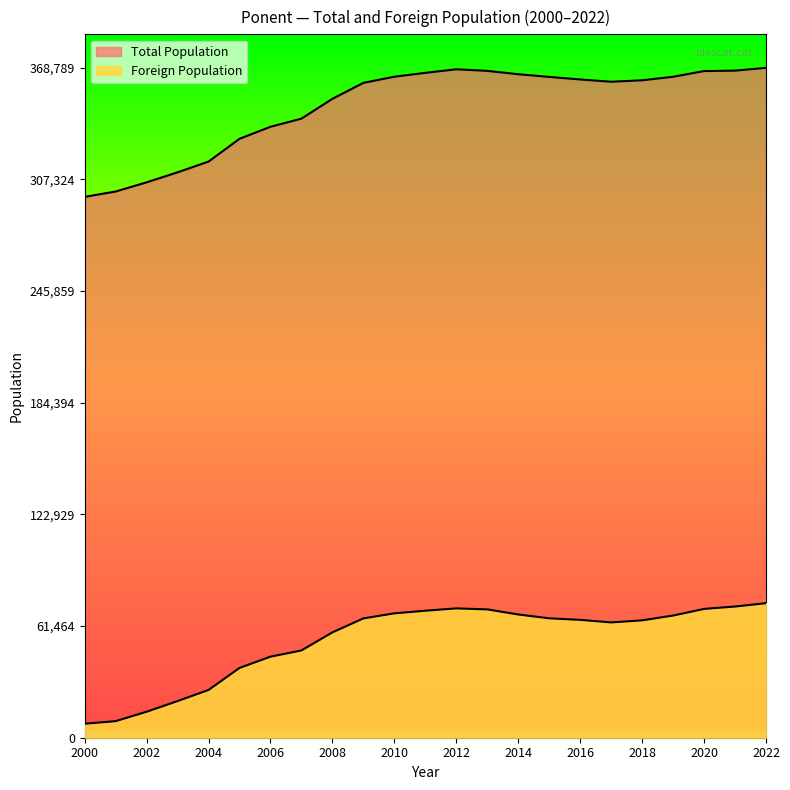

The Total Population series shows 311254 at 2003. True or false?

True